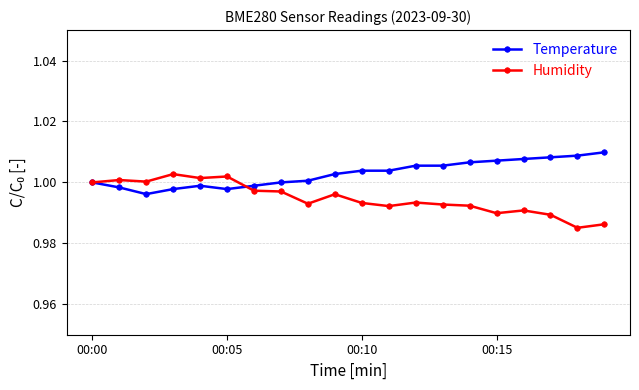

Which series has the largest total across all categories?

Temperature